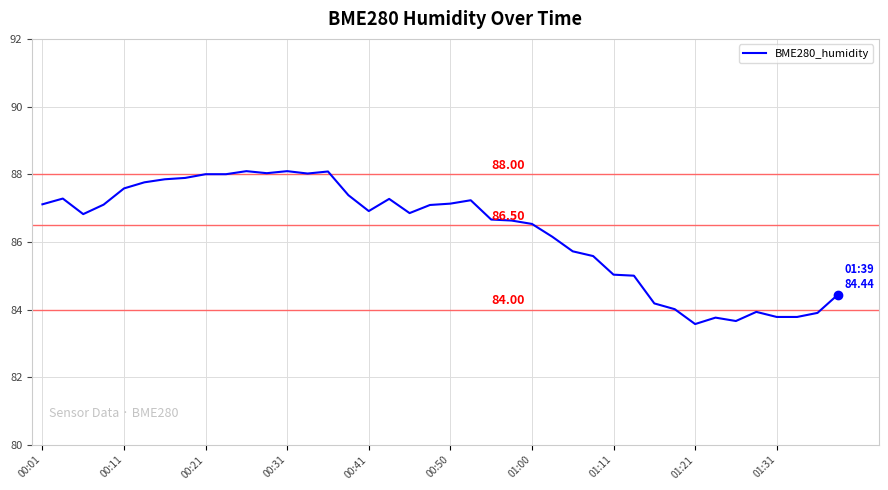

What is the difference between the maximum and minimum values?

4.5